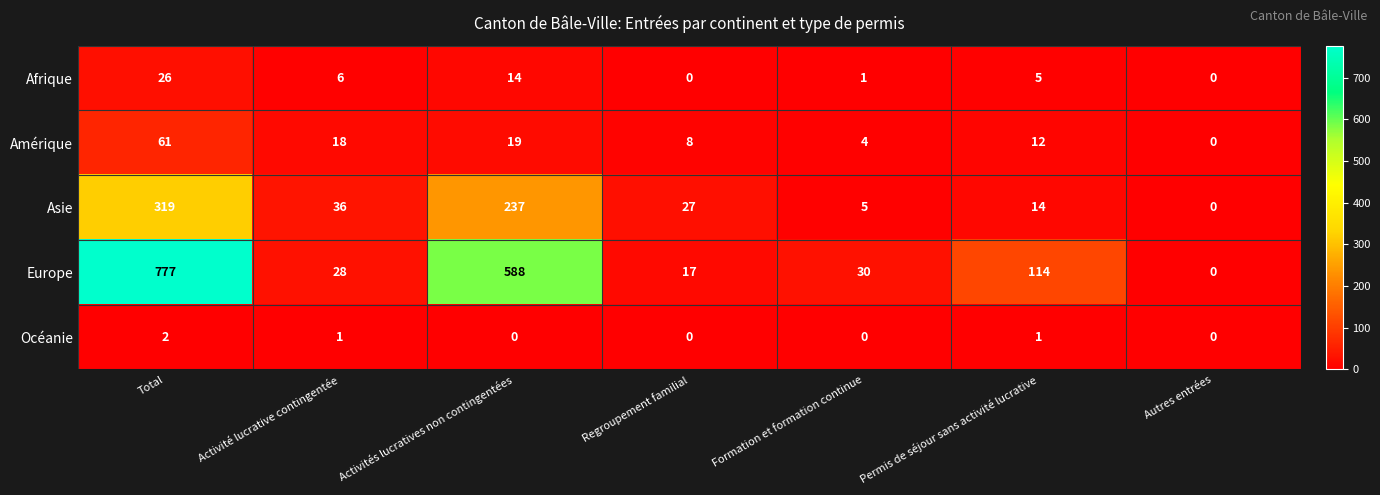

What is the average value of the Europe series?

222